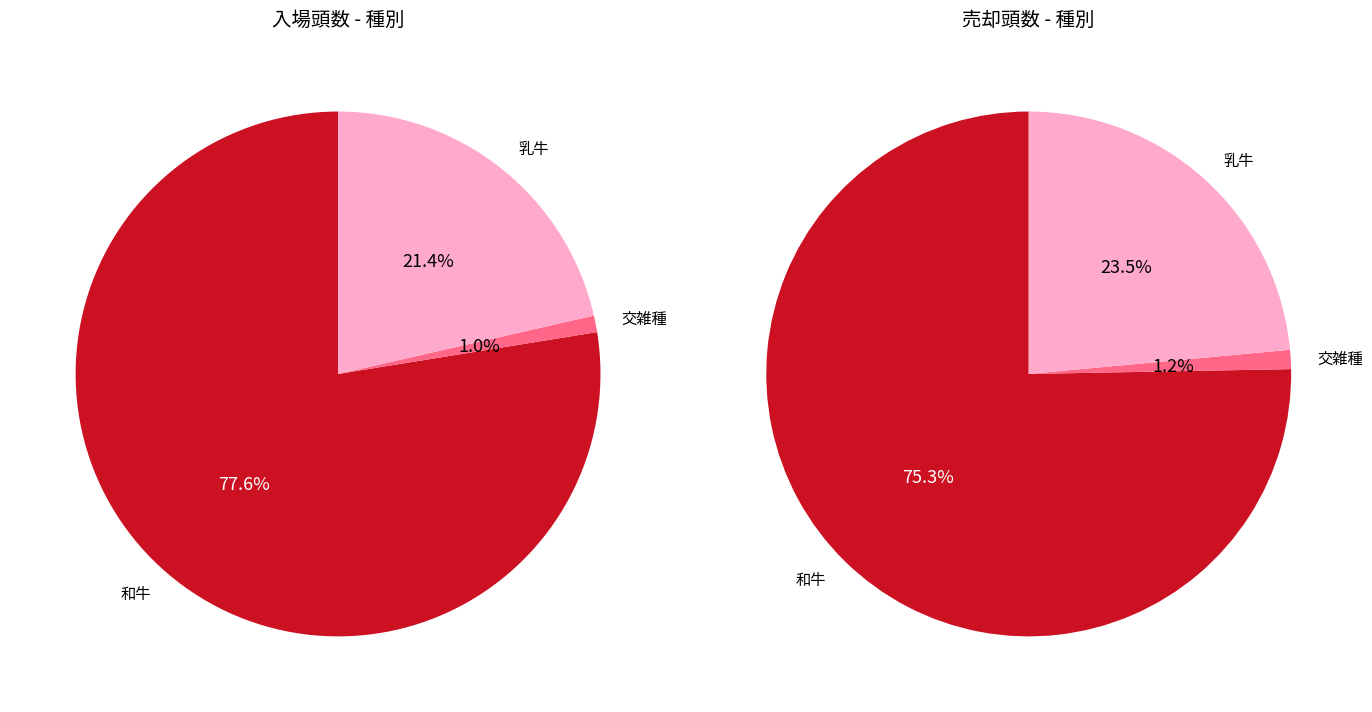

What is the smallest slice in the pie chart?

交雑種